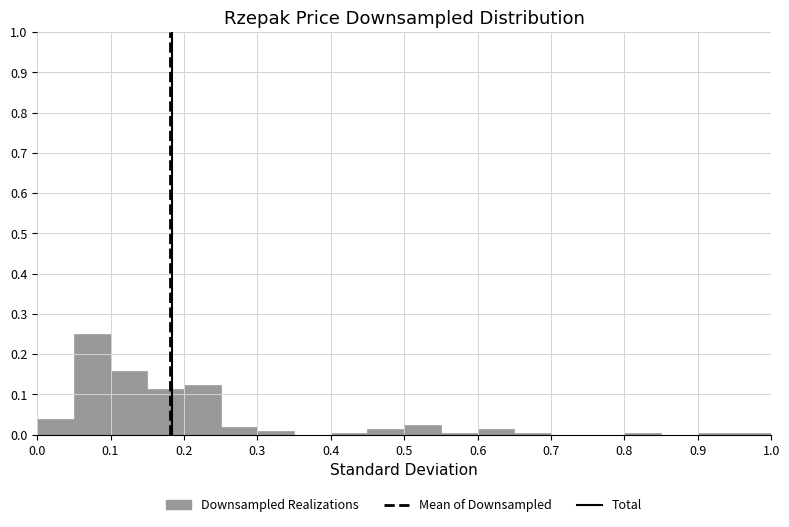

Reading left to right, list every bar in this chart as the range it spans on the x-axis followed by its height. The values are not printed on the chart, so give them approximately, as read against the axis.

0.00 to 0.05: 0.04
0.05 to 0.10: 0.25
0.10 to 0.15: 0.16
0.15 to 0.20: 0.11
0.20 to 0.25: 0.12
0.25 to 0.30: 0.02
0.30 to 0.35: under 0.01
0.35 to 0.40: 0
0.40 to 0.45: under 0.01
0.45 to 0.50: 0.01
0.50 to 0.55: 0.02
0.55 to 0.60: under 0.01
0.60 to 0.65: 0.01
0.65 to 0.70: under 0.01
0.70 to 0.75: 0
0.75 to 0.80: 0
0.80 to 0.85: under 0.01
0.85 to 0.90: 0
0.90 to 0.95: under 0.01
0.95 to 1.00: under 0.01